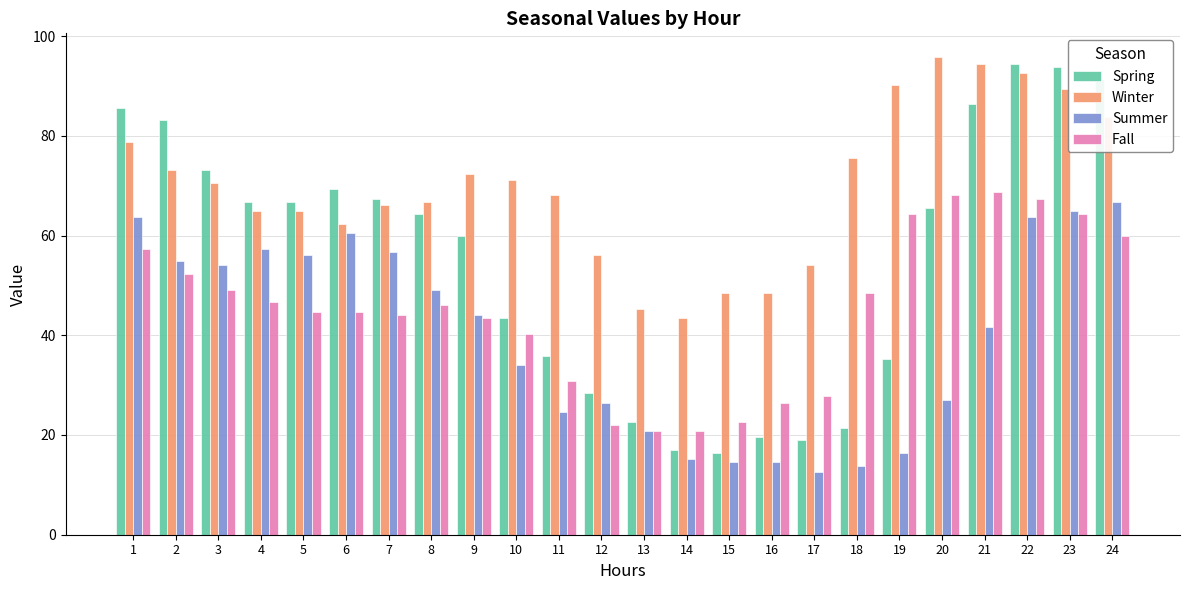

True or false: Summer has a value of 56.7 at 7.

True